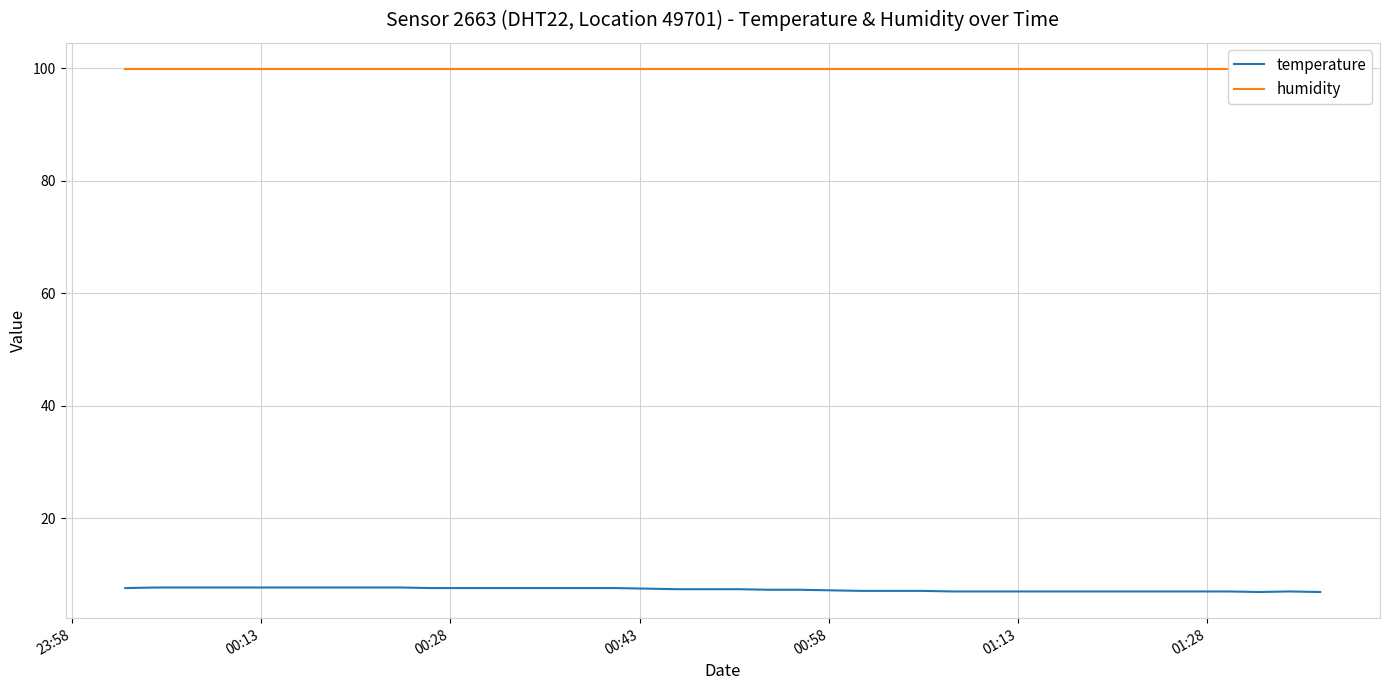

What is the minimum value for temperature?

6.9